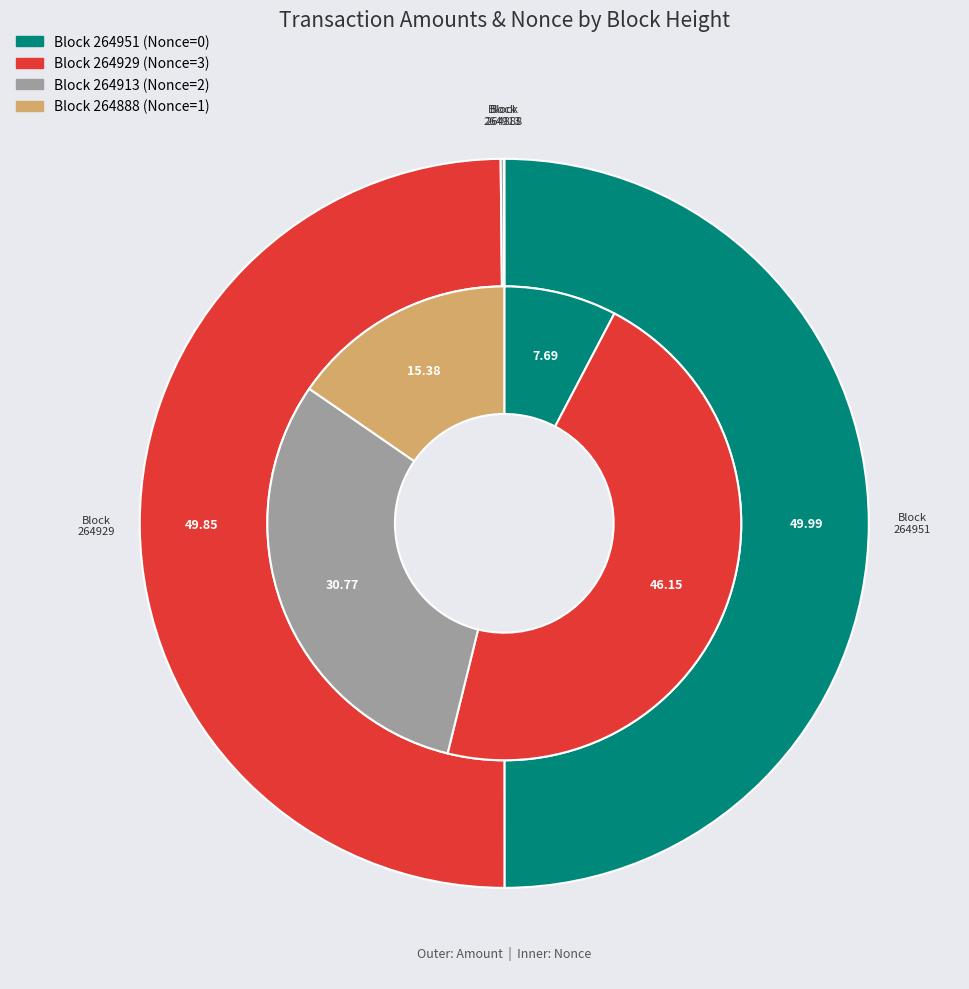

How many slices are in this pie chart?

4